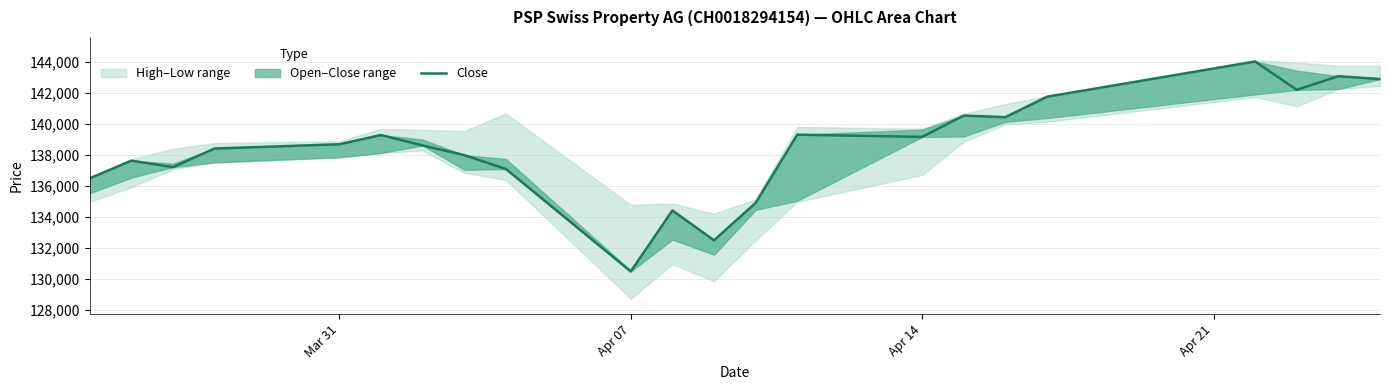

Count the number of categories in the chart.

22